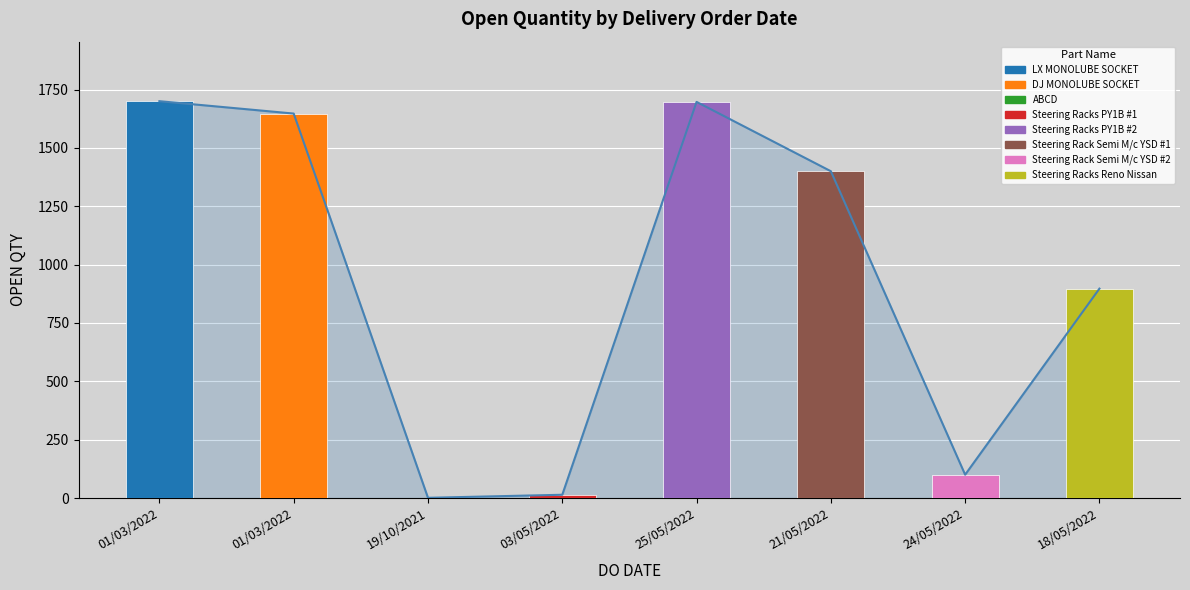

How many categories are shown in the chart?

8